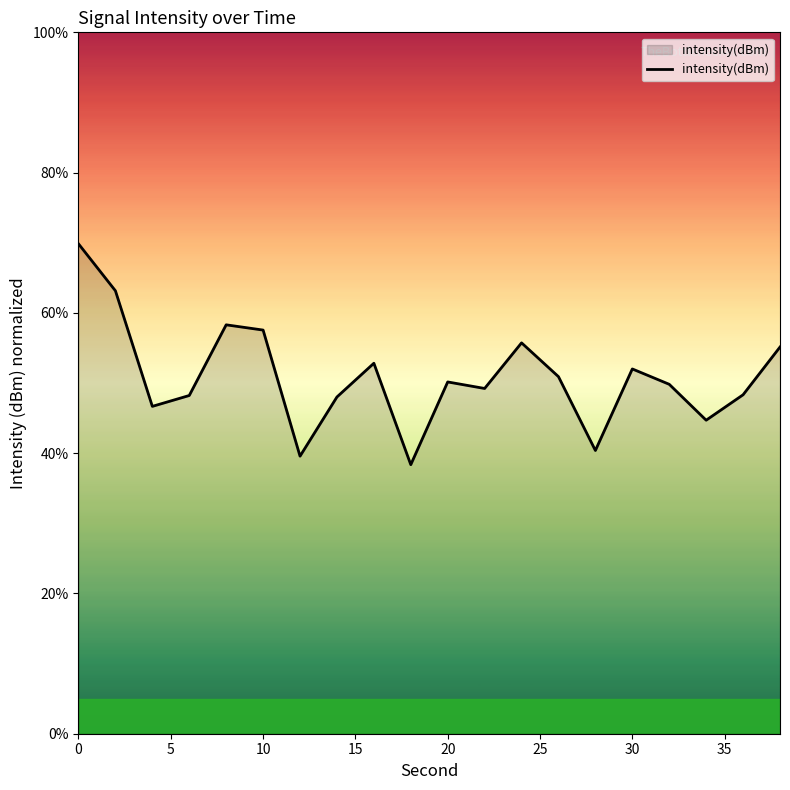

What is the difference between the maximum and minimum values?

31.5